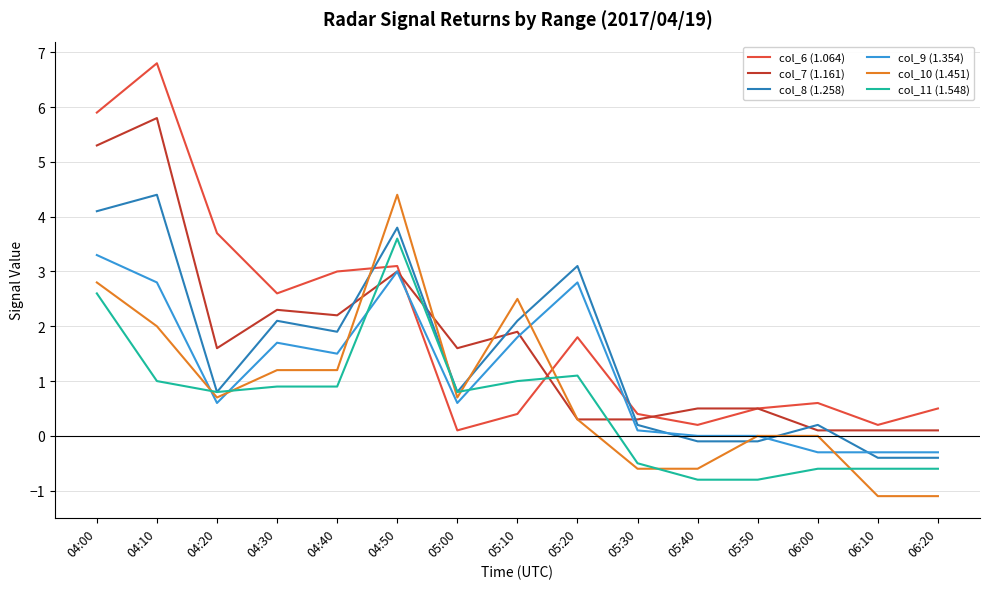

At which category does col_7 (1.161) reach its first local peak?

04:10